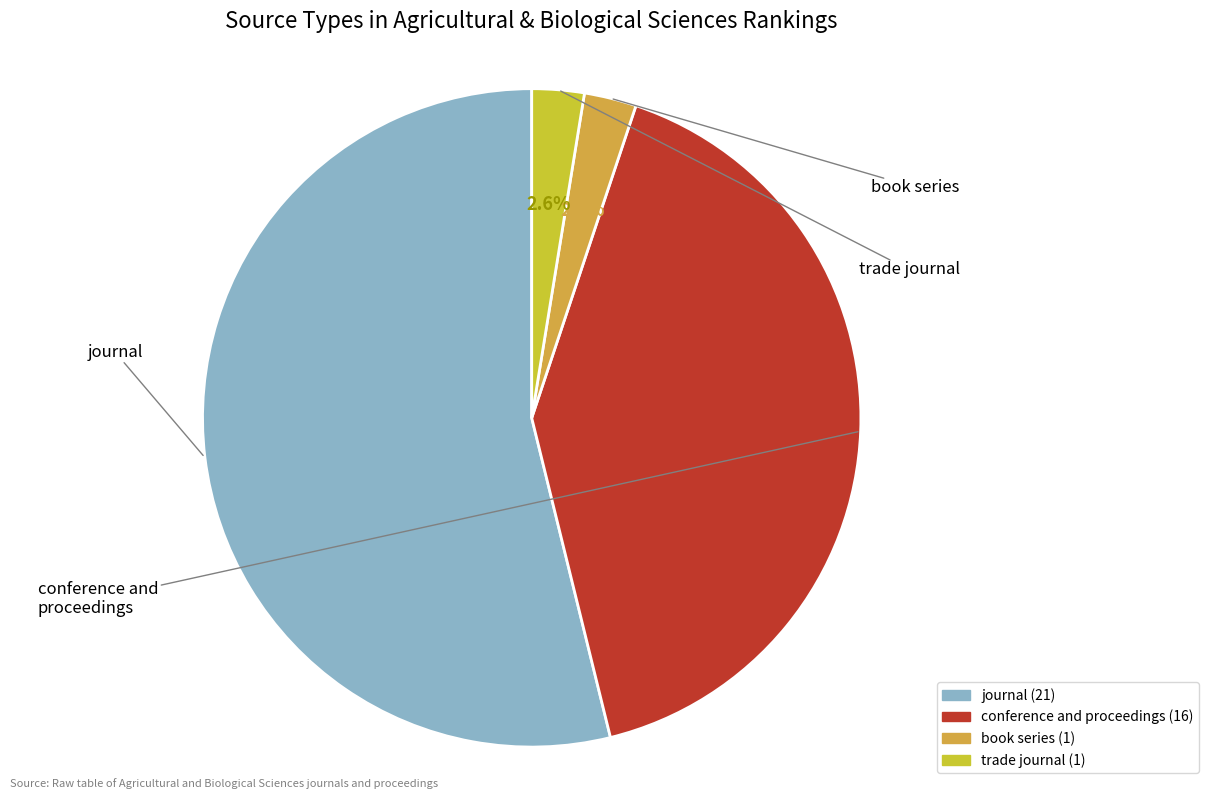

How many slices are in this pie chart?

4